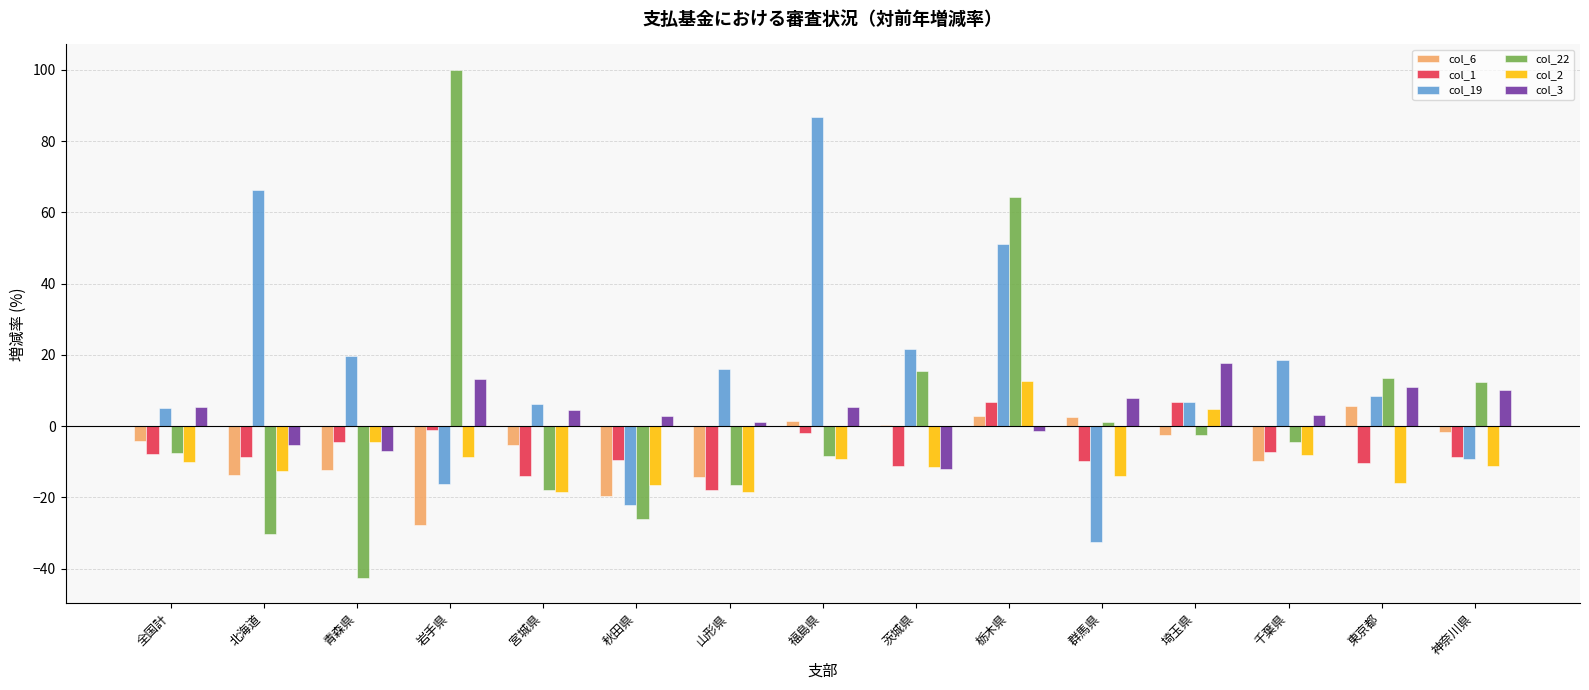

What are all the series names shown in the legend?

col_6, col_1, col_19, col_22, col_2, col_3